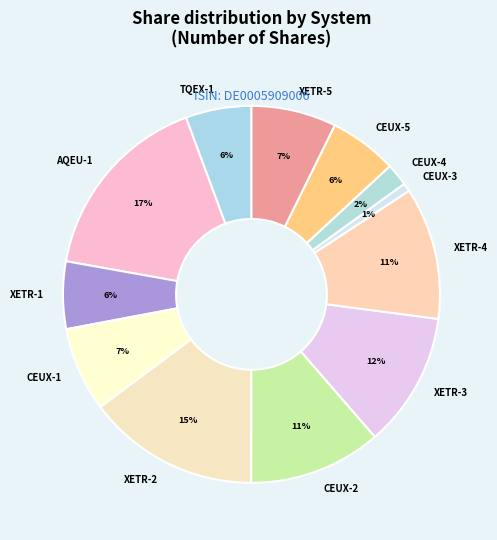

Combined, do CEUX-5 and CEUX-1 account for over 50%?

No